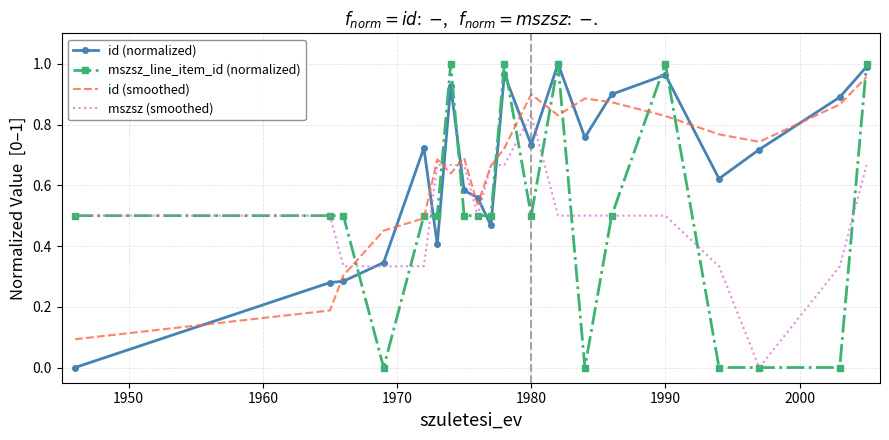

True or false: id (normalized) and id (smoothed) cross at least once.

True